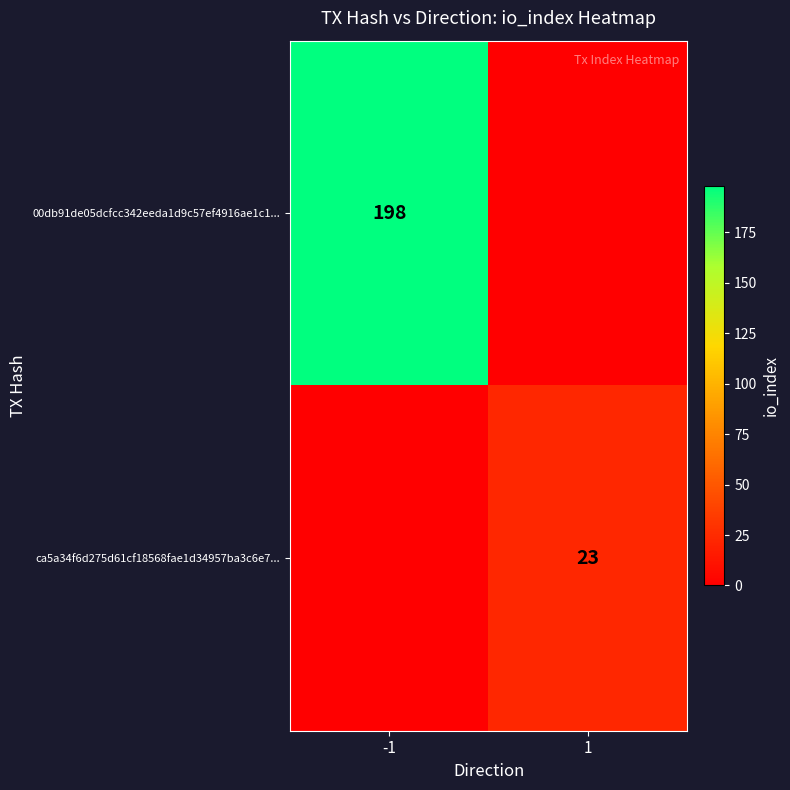

The value of ca5a34f6d275d61cf18568fae1d34957ba3c6e7... at 1 is 41. True or false?

False